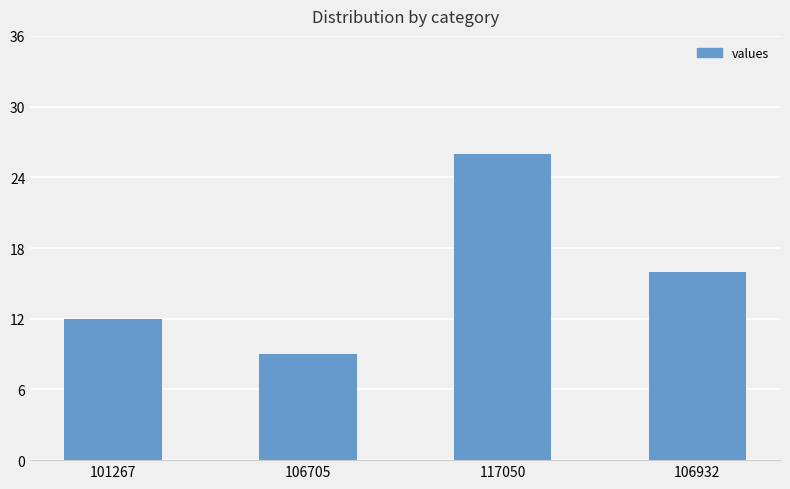

What is the smallest value displayed?

9